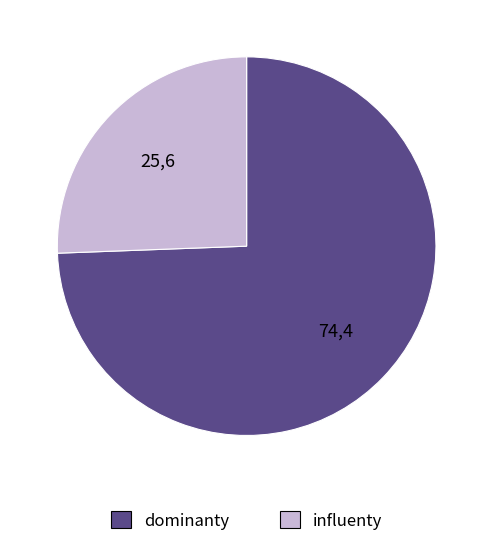

Is there any slice that represents more than half of the pie?

Yes